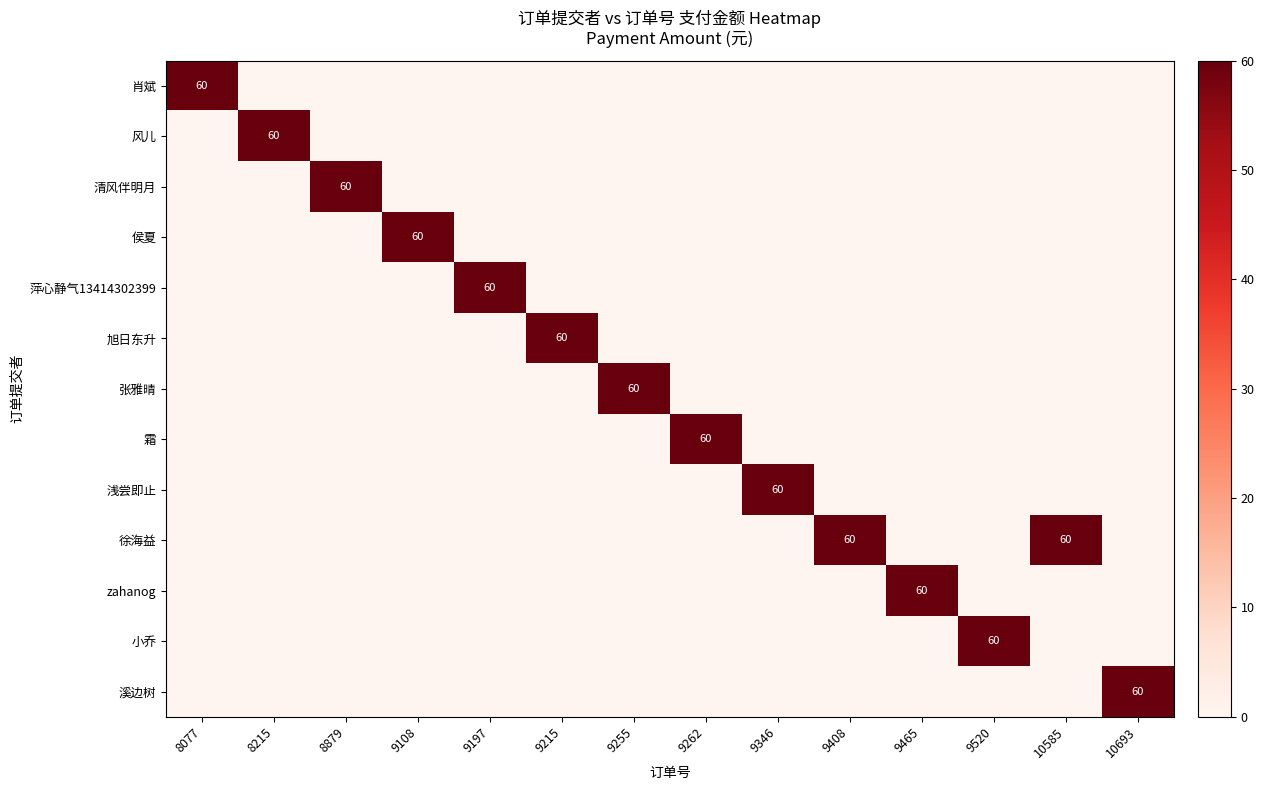

Which has a higher value, 9346 or 9465?

9346